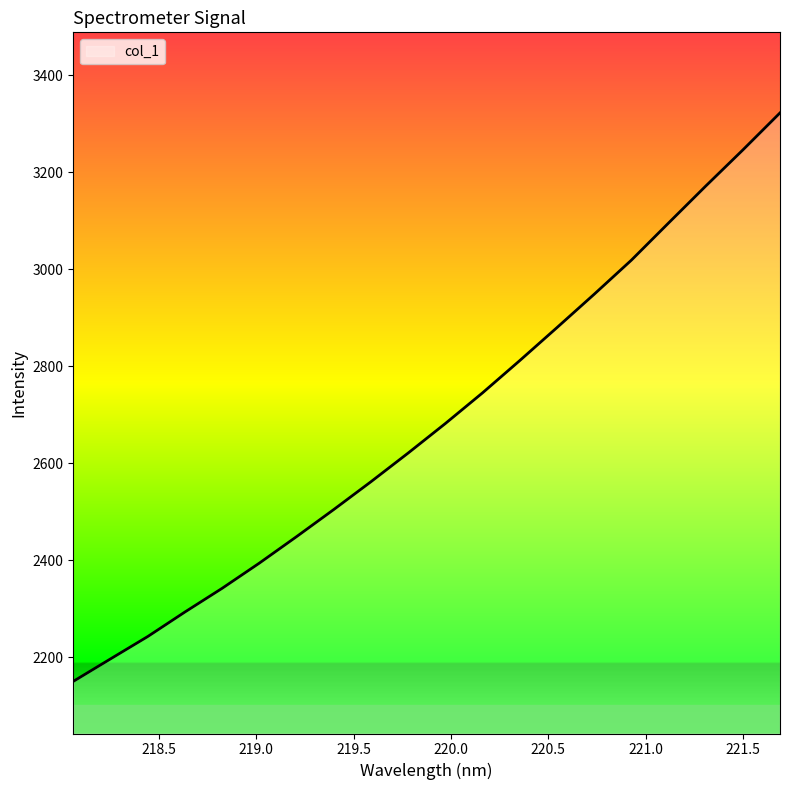

What is the minimum value shown in the chart?

2150.4